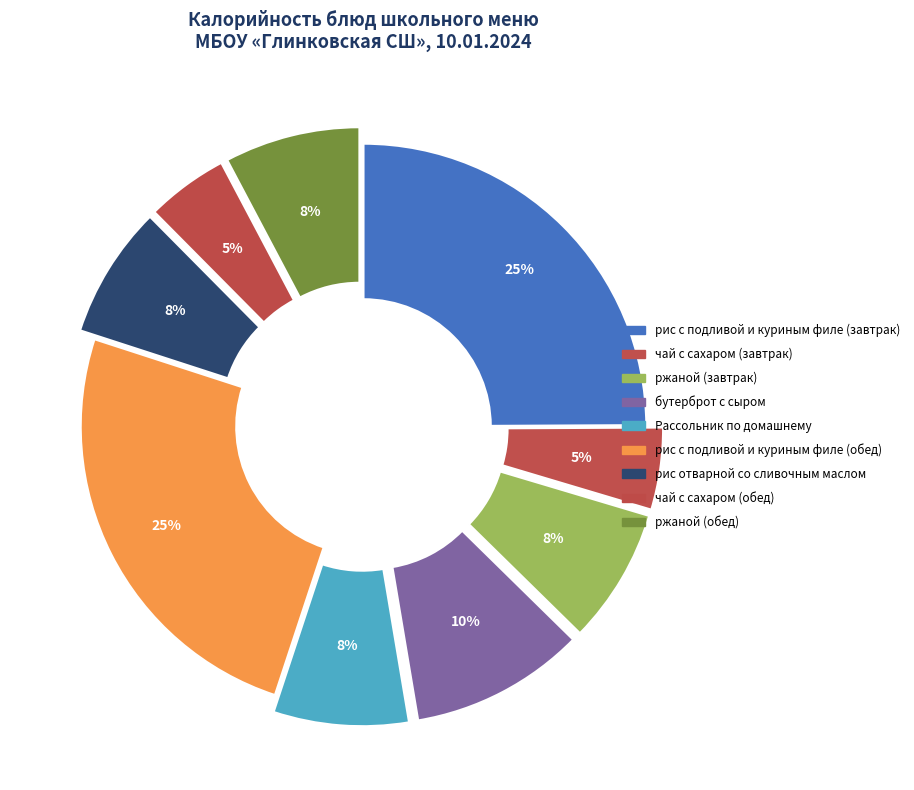

Does рис отварной со сливочным маслом represent more than half of the total?

No